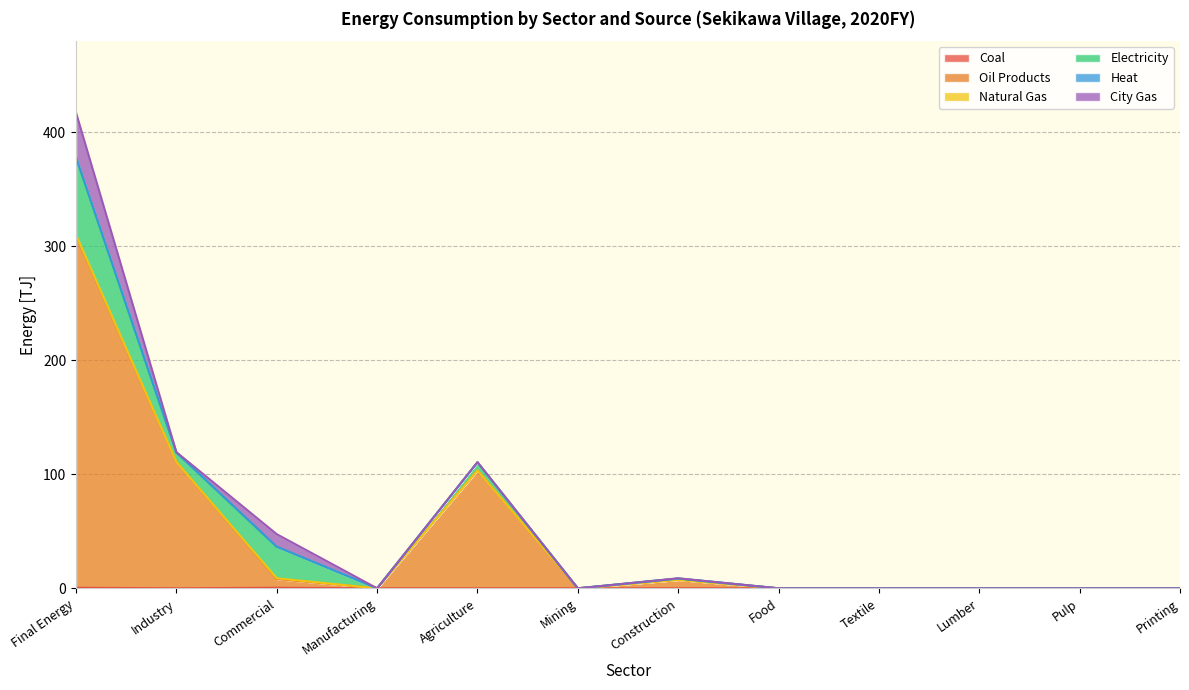

How many interior local peaks does the Coal series have?

1